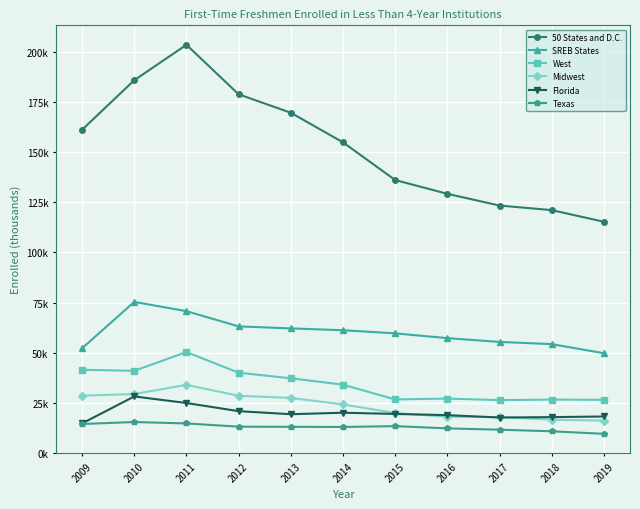

True or false: Texas has more than 1 points higher than both neighbors.

True